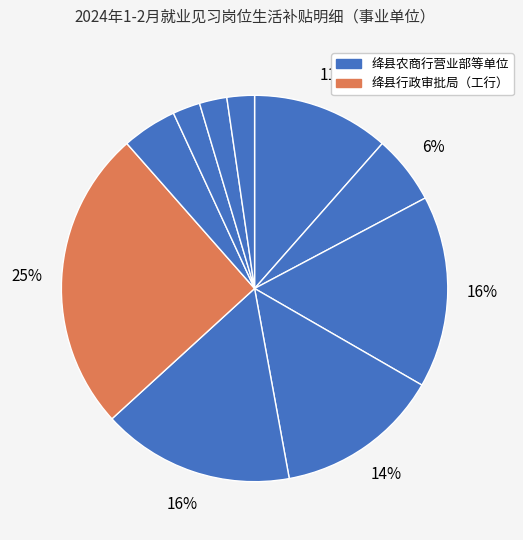

To the nearest percent, what is the difference between the largest and smallest slice percentages?

23%